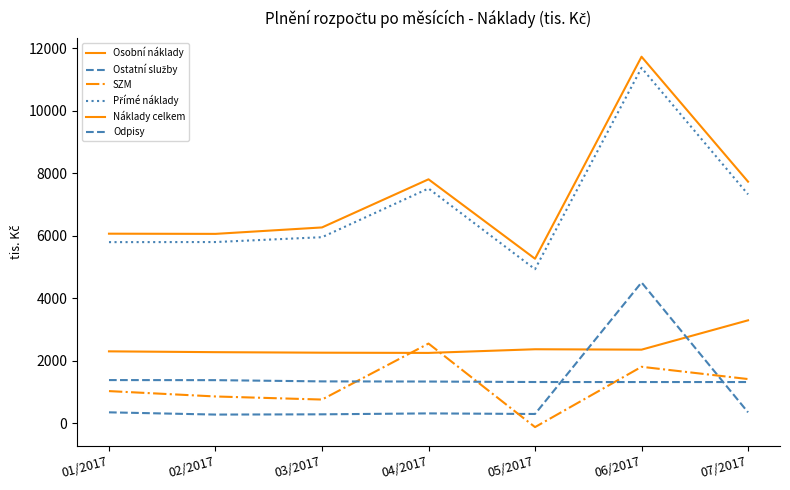

At which label does SZM first exceed 1025?

01/2017